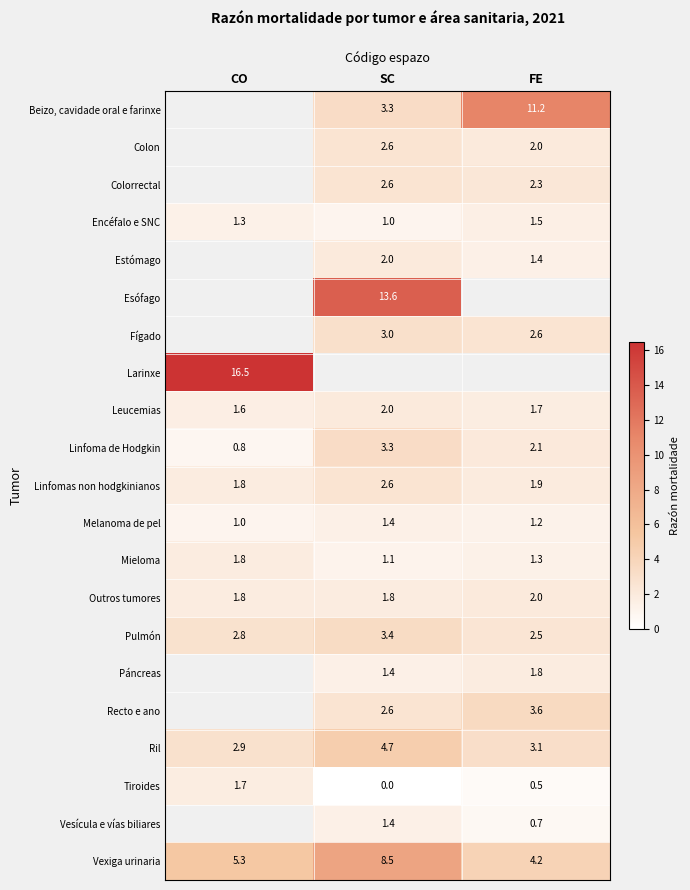

What is the difference between the Mieloma values at SC and FE?

0.2